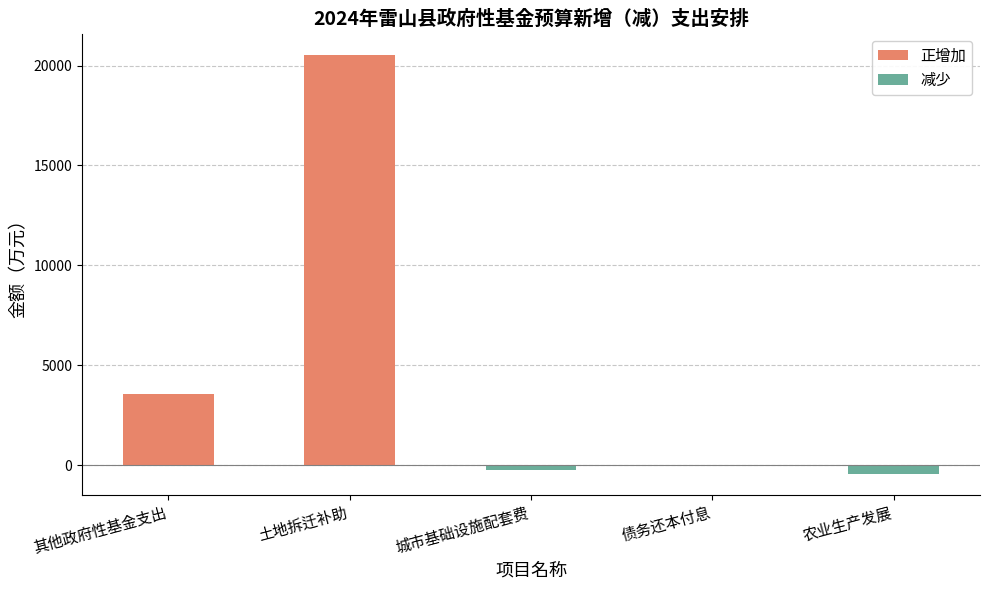

What is the smallest value displayed?

-435.2